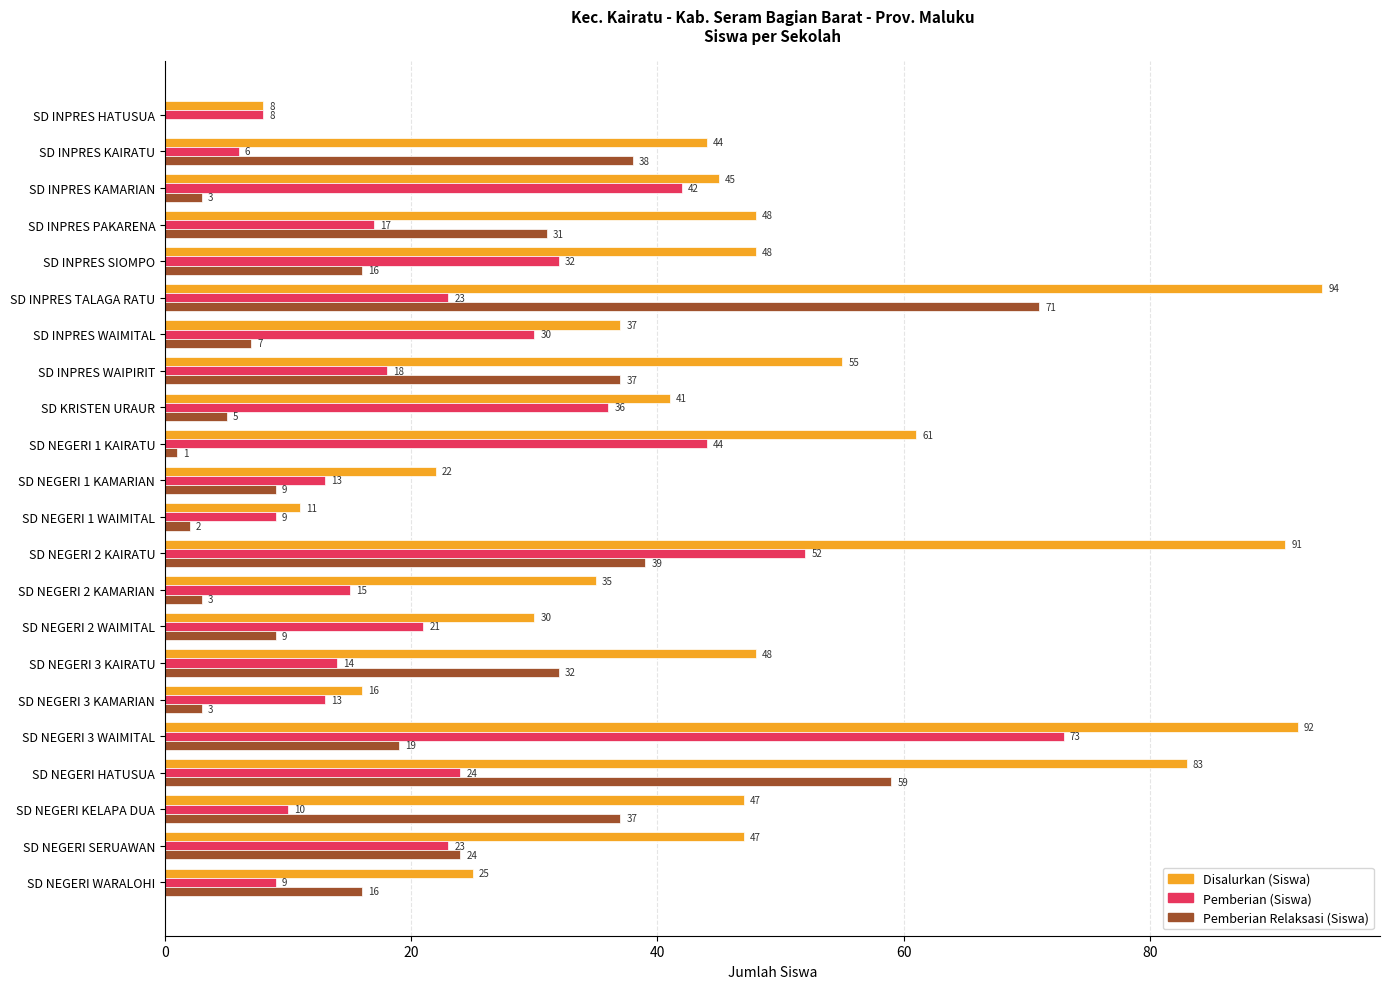

The Disalurkan (Siswa) series shows 33 at SD NEGERI WARALOHI. True or false?

False